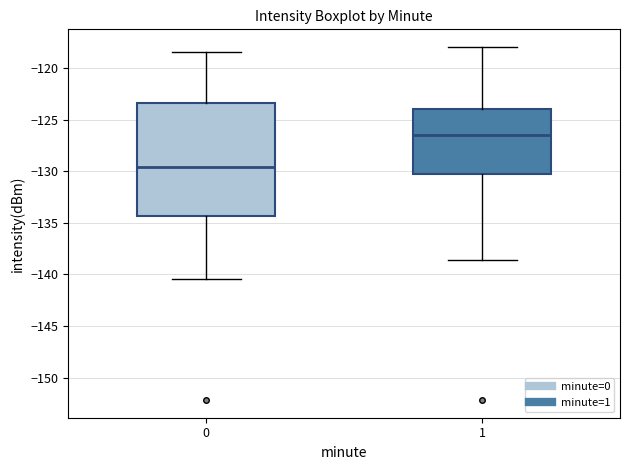

Which box is the tallest, from its lower edge to its upper edge?

0